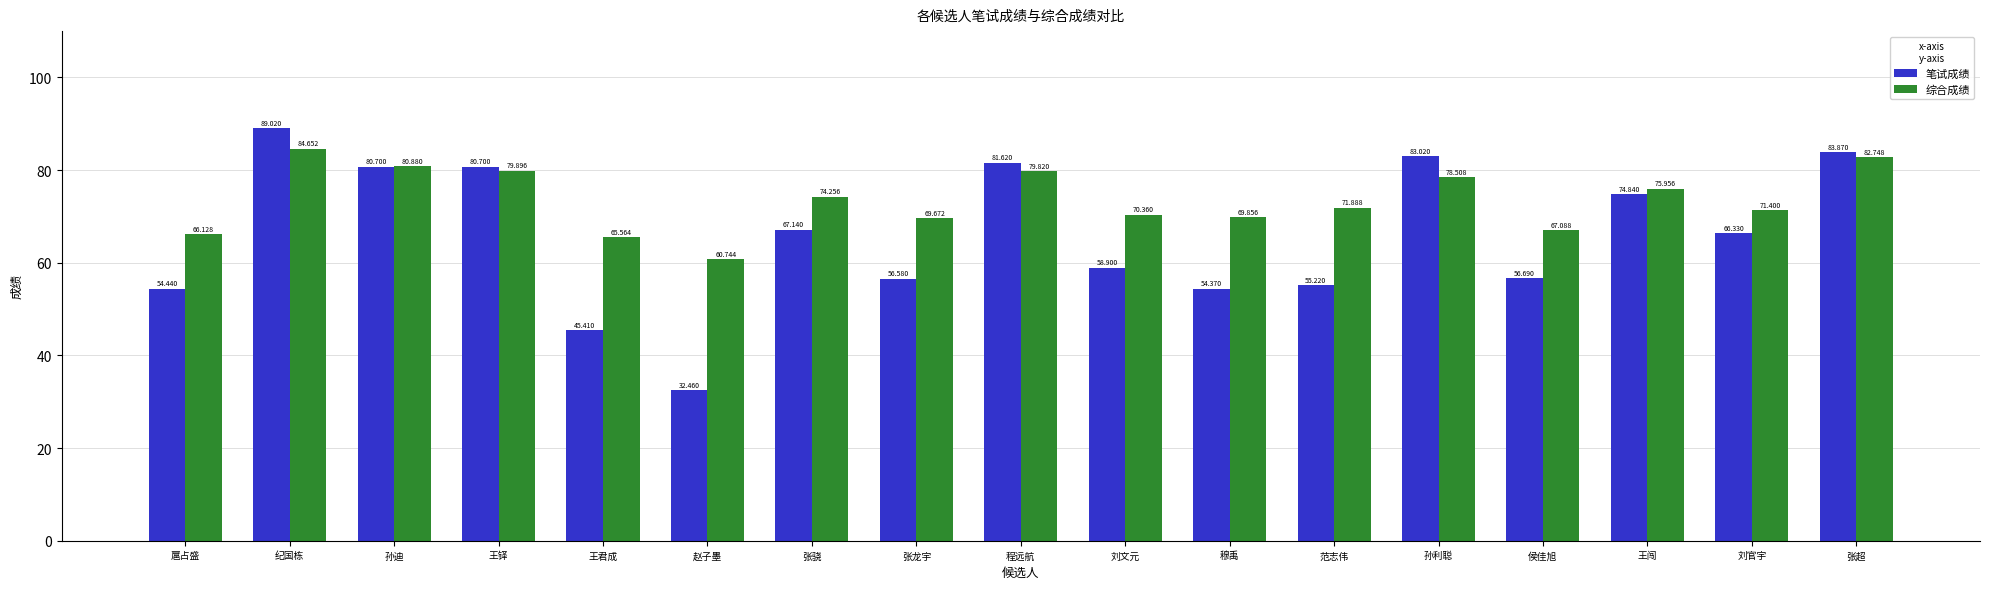

The 综合成绩 series shows 84.7 at 纪国栋. True or false?

True